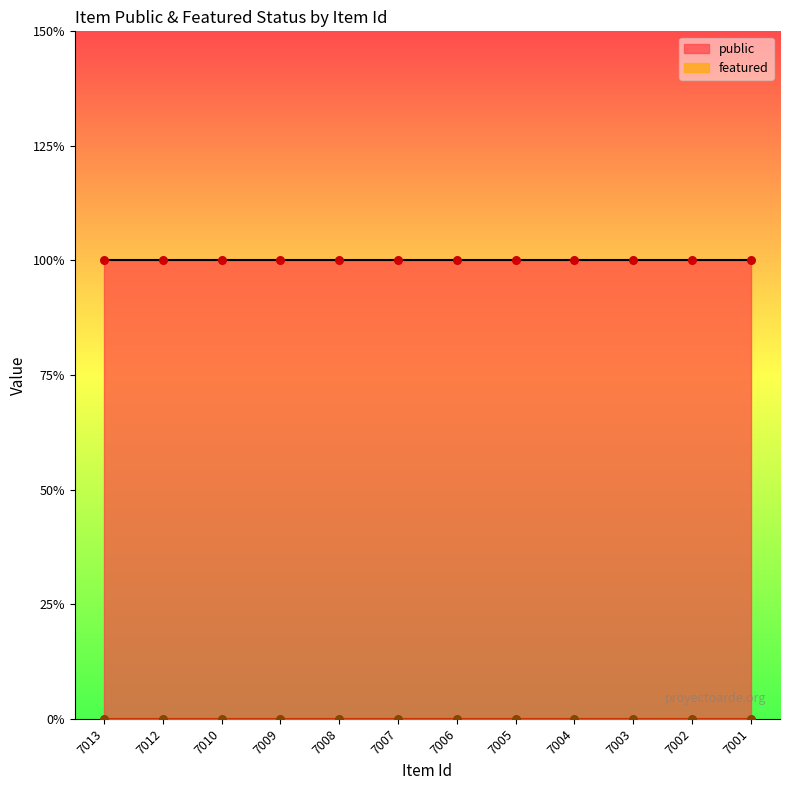

Which series has the largest Y range (max minus min)?

public